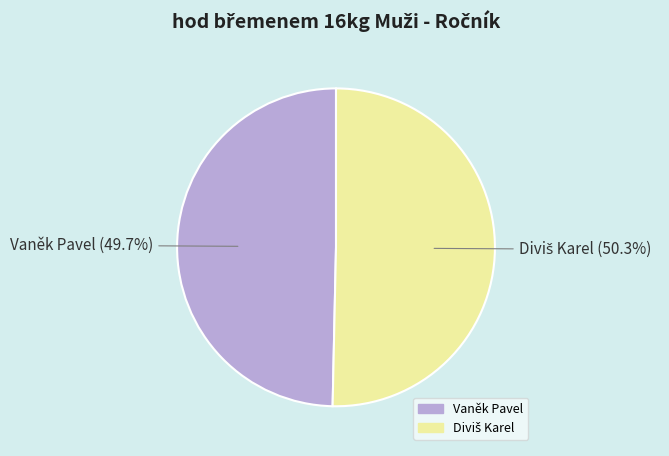

How many slices are in this pie chart?

2